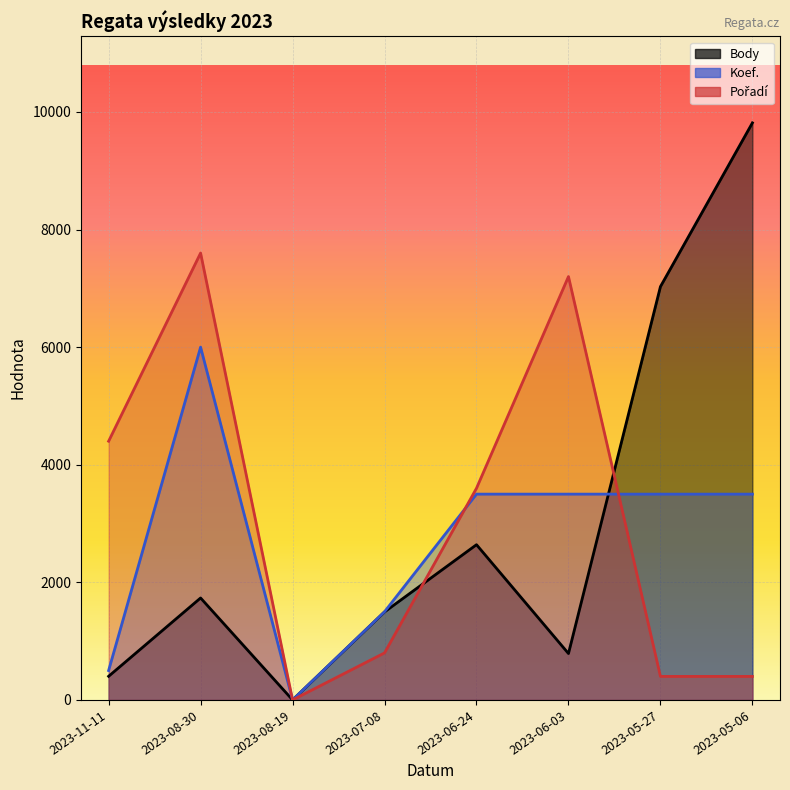

List the series in order of their peak value, lowest first.

Koef., Pořadí, Body